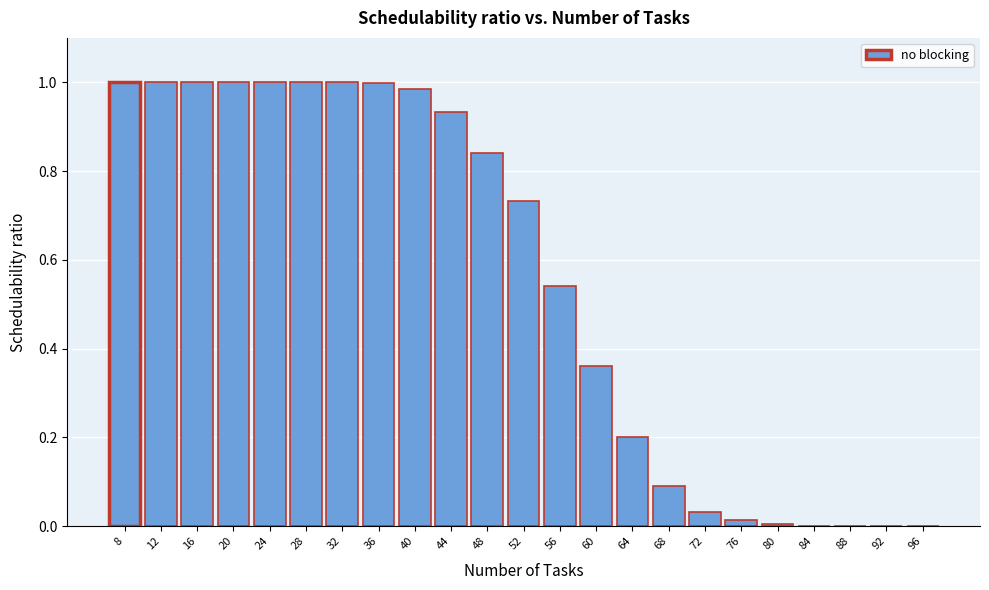

What is the sum of all values?

12.7